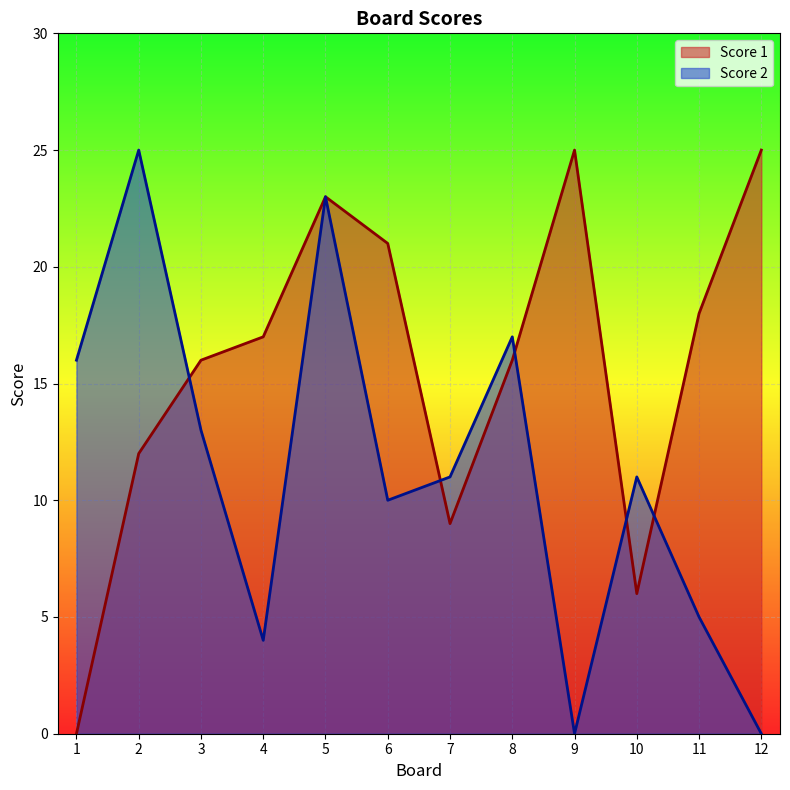

What value does the Score 1 series have at 9, to the nearest 5?

25